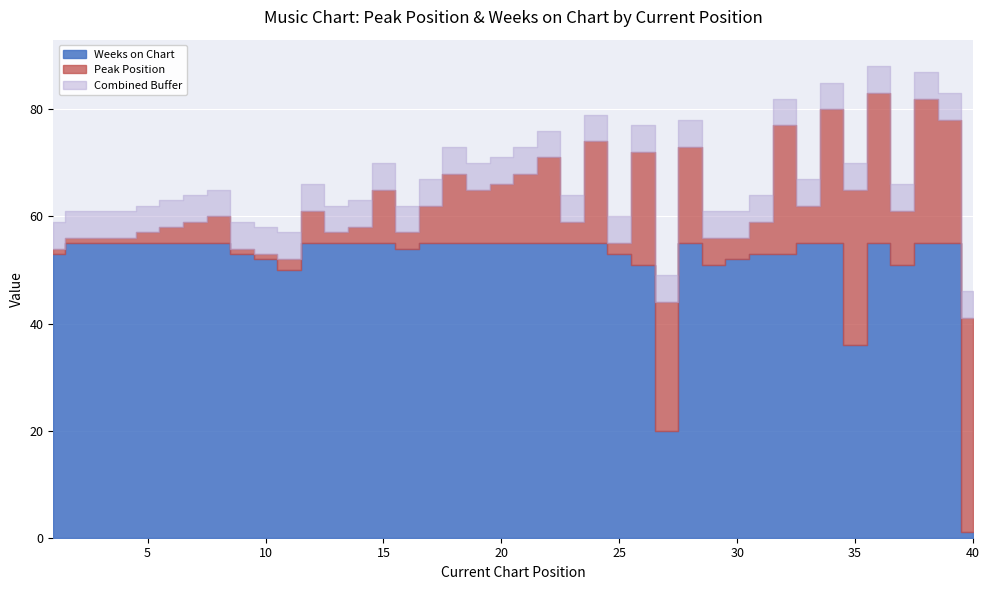

Which series has the widest spread of values?

Weeks on Chart